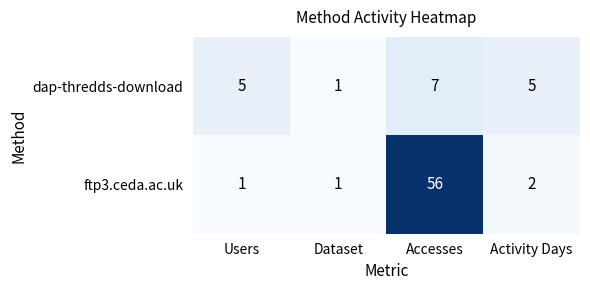

True or false: ftp3.ceda.ac.uk has a value of 25 at Accesses.

False